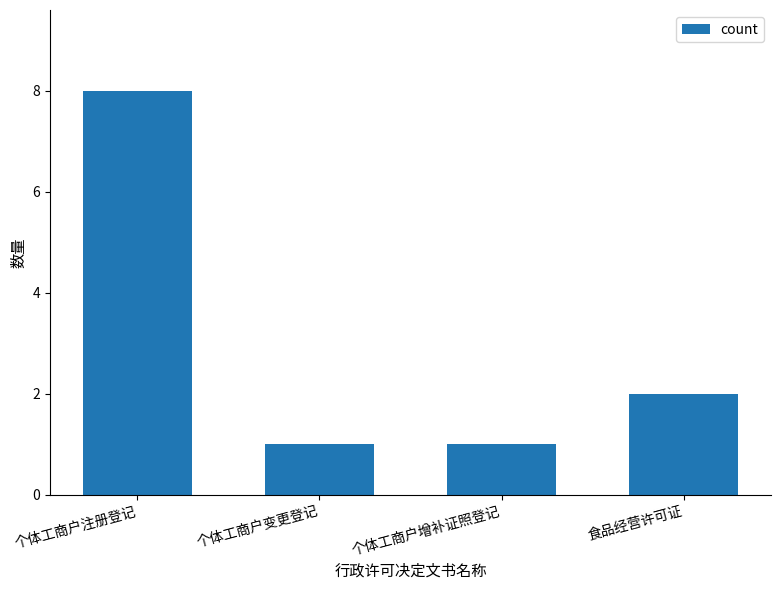

What is the sum of the values at 个体工商户注册登记 and 食品经营许可证?

10